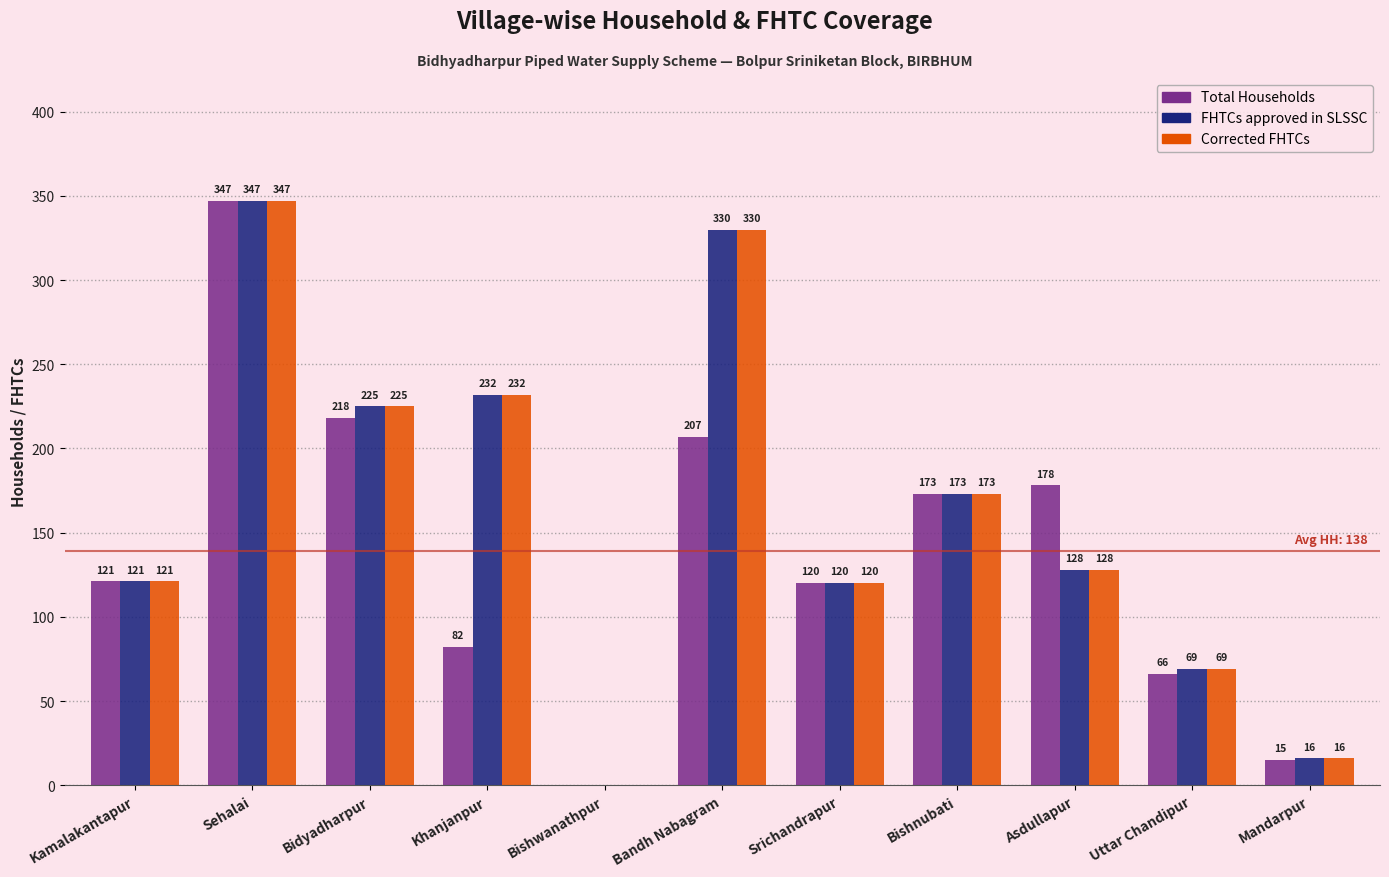

True or false: FHTCs approved in SLSSC has a value of 173 at Bandh Nabagram.

False